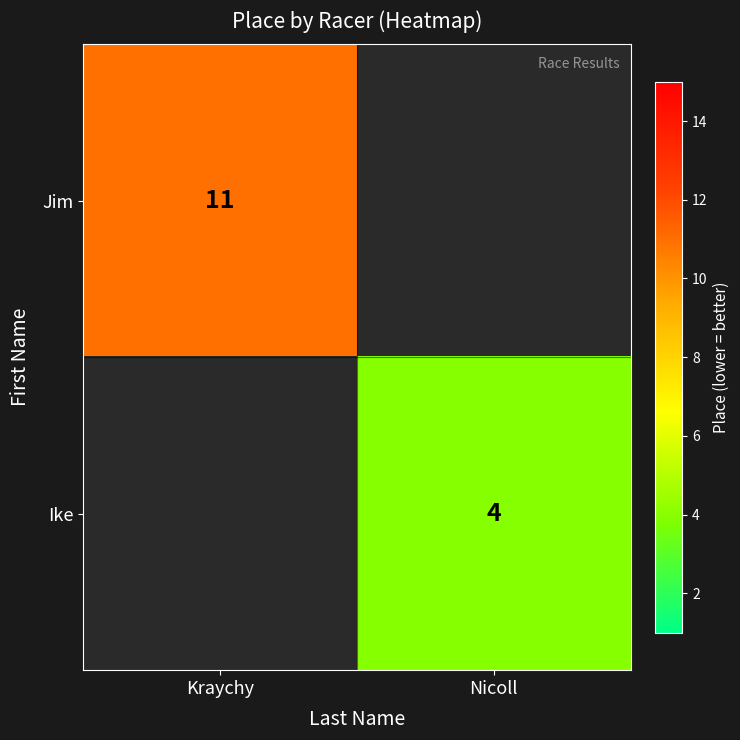

At which label does Jim reach its peak?

Kraychy